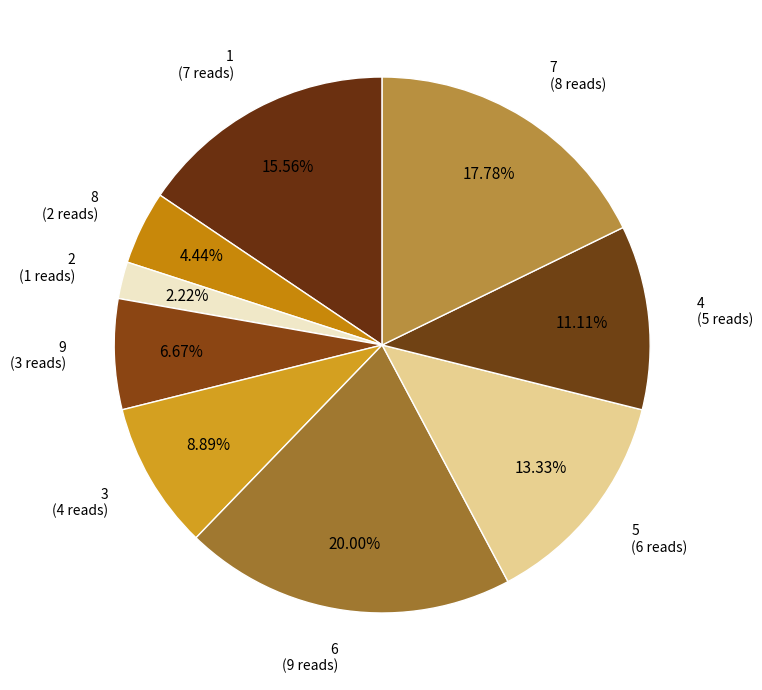

Does 1 represent more than half of the total?

No